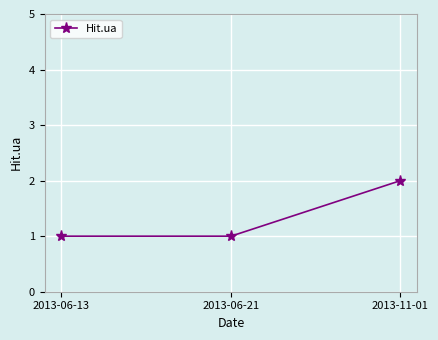

Is it true that the value at 2013-06-21 is 0?

False